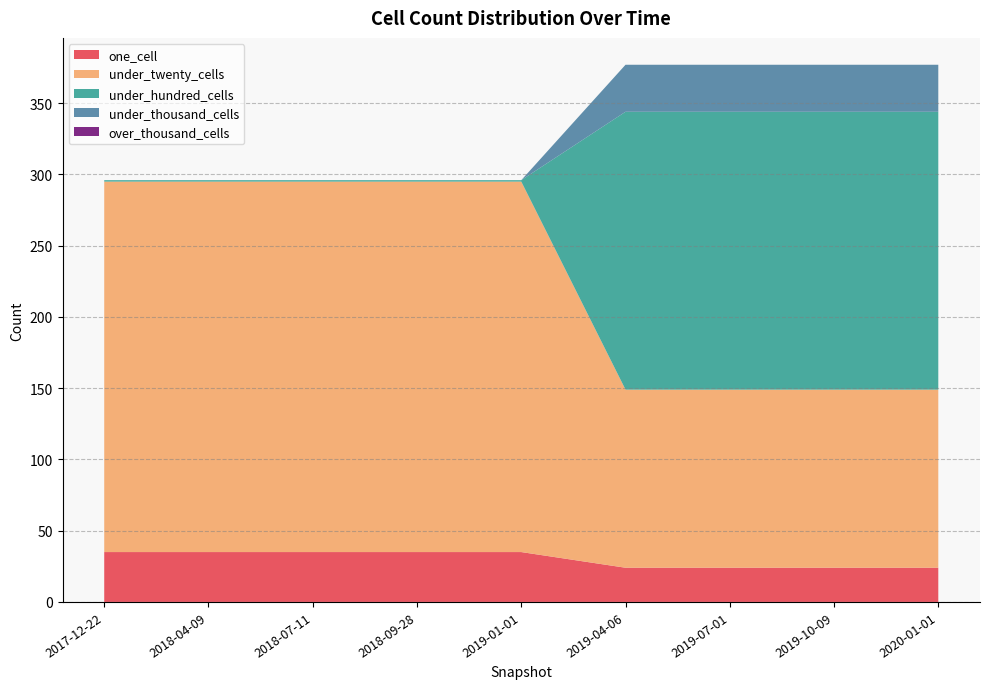

Reading left to right, extract all data points from this chart.

one_cell: 35	35	35	35	35	24	24	24	24
under_twenty_cells: 260	260	260	260	260	125	125	125	125
under_hundred_cells: 1	1	1	1	1	195	195	195	195
under_thousand_cells: 0	0	0	0	0	33	33	33	33
over_thousand_cells: 0	0	0	0	0	0	0	0	0